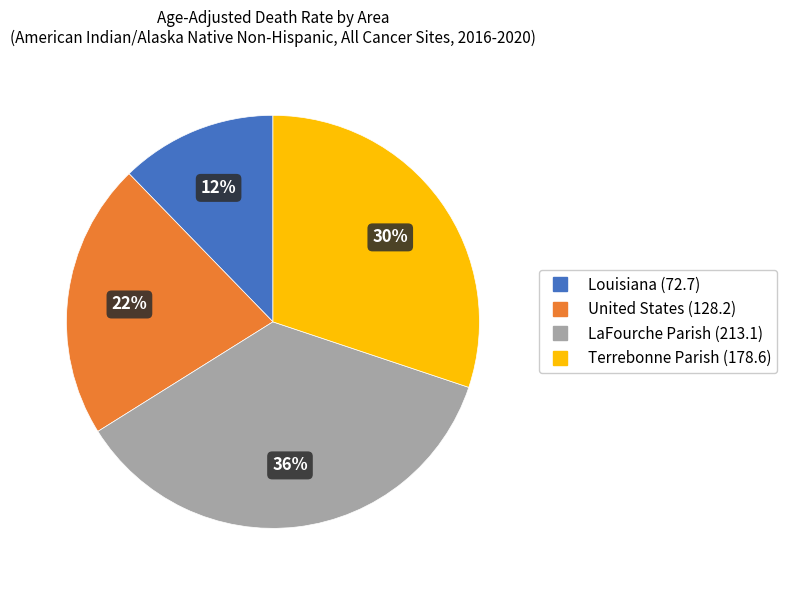

How many slices are in this pie chart?

4